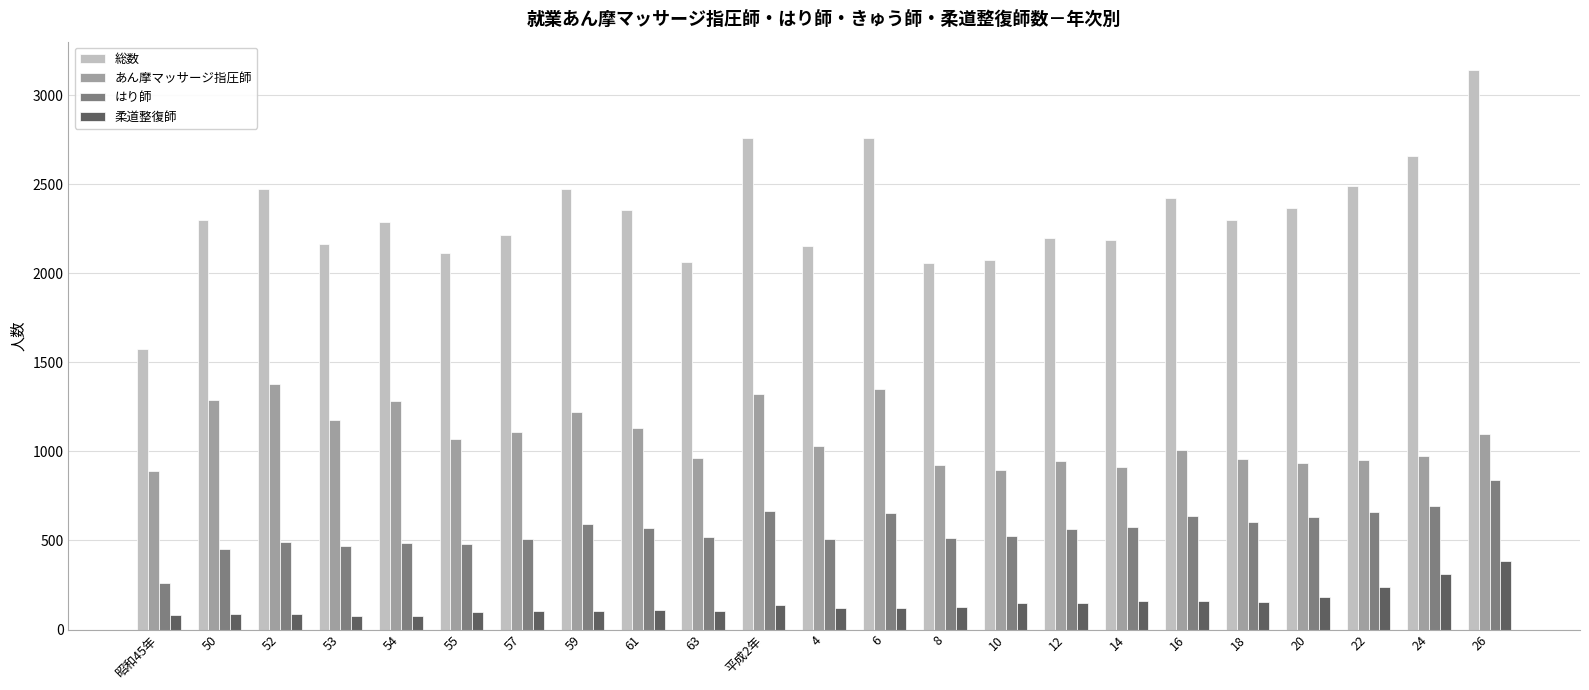

Is the value of 柔道整復師 at 59 greater than the value of あん摩マッサージ指圧師 at 20?

No